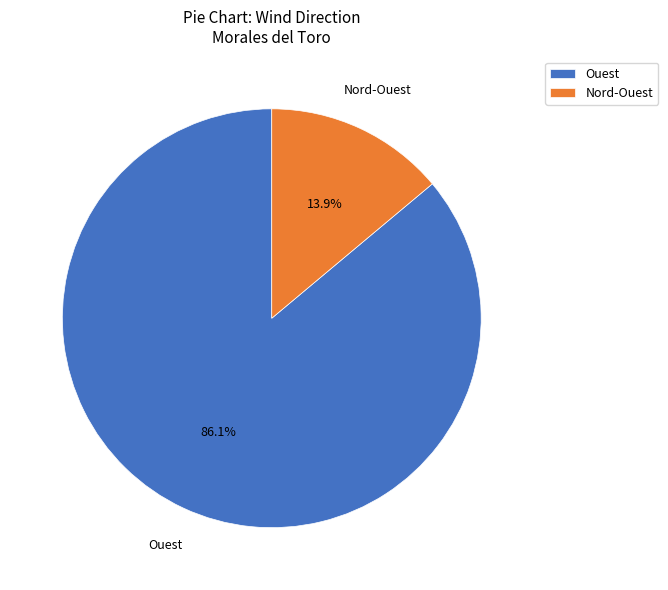

What portion of the pie excludes Ouest?

13.9%